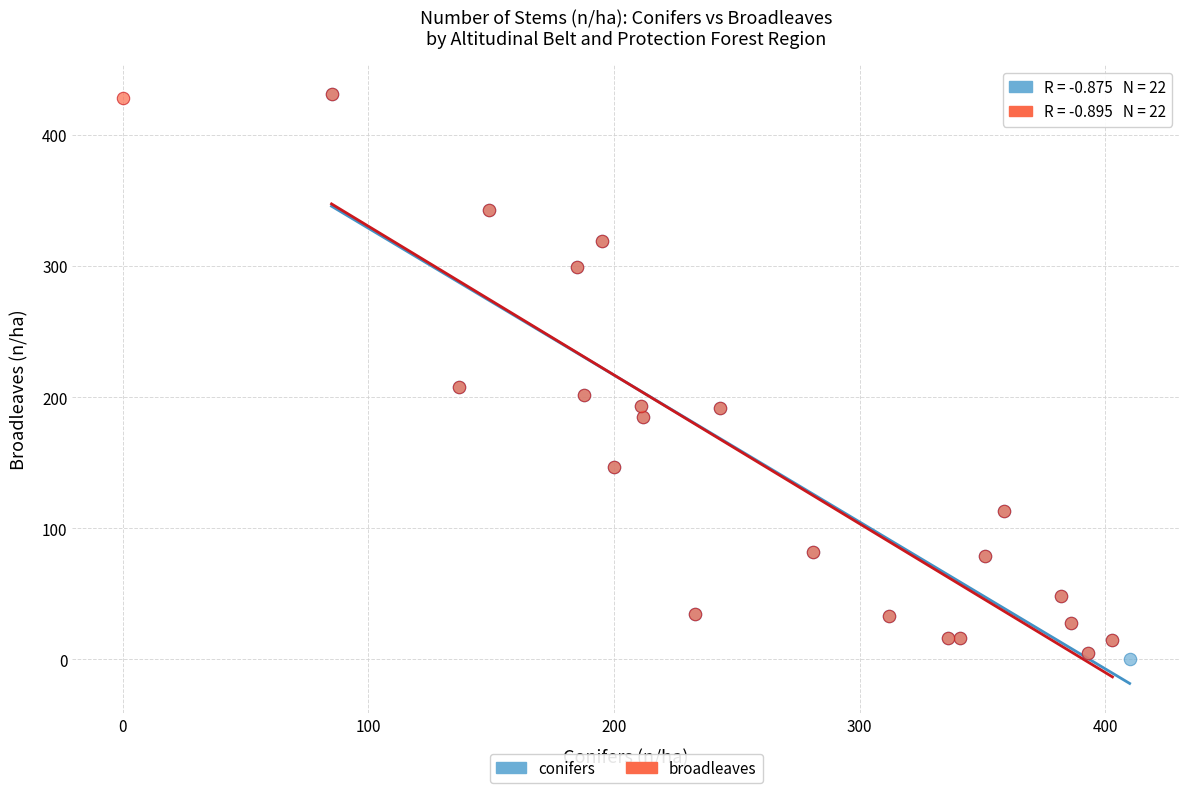

What are all the series names shown in the legend?

conifers, broadleaves